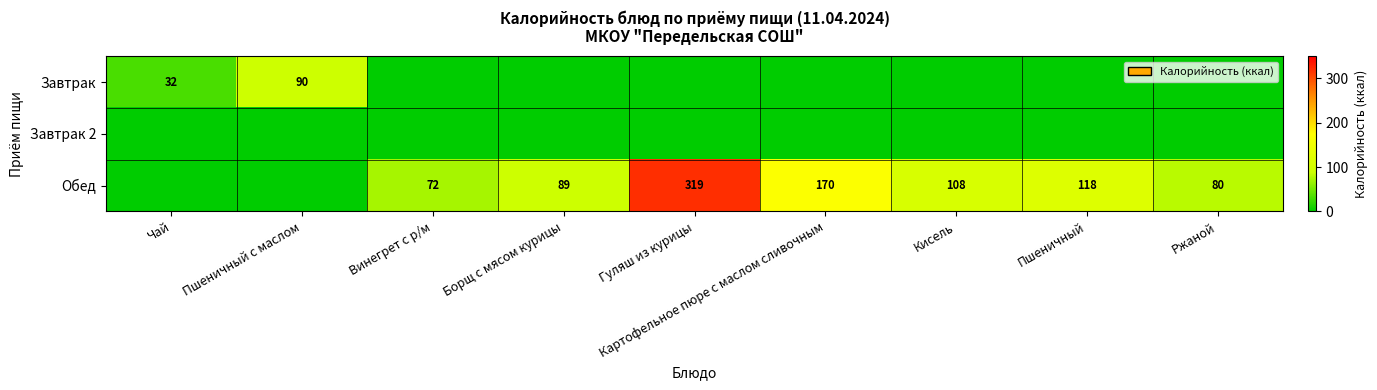

Is it true that Обед equals 108 at Кисель?

True